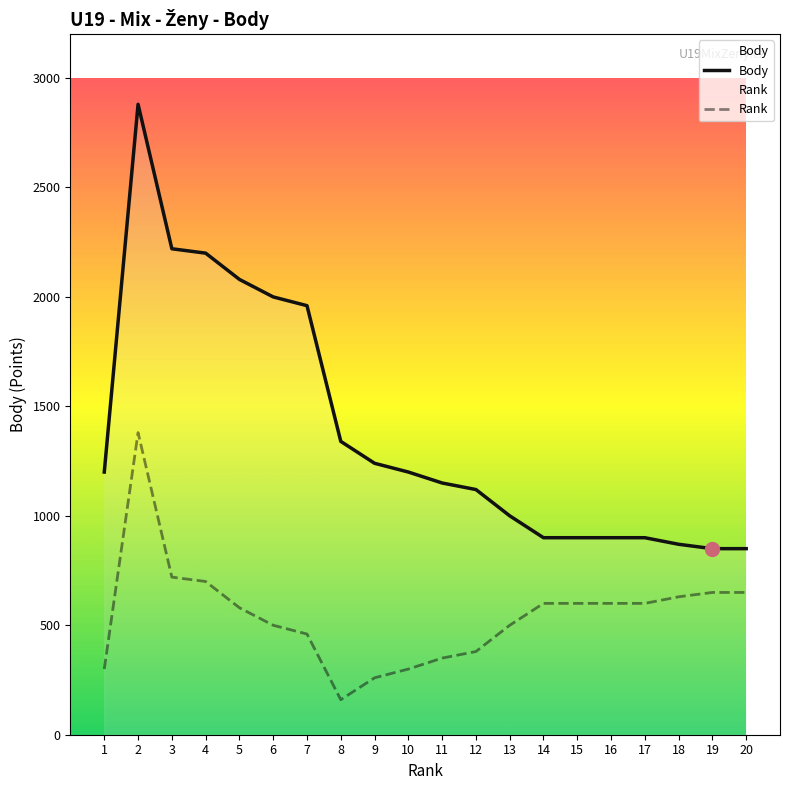

The Rank series shows 387 at 3. True or false?

False